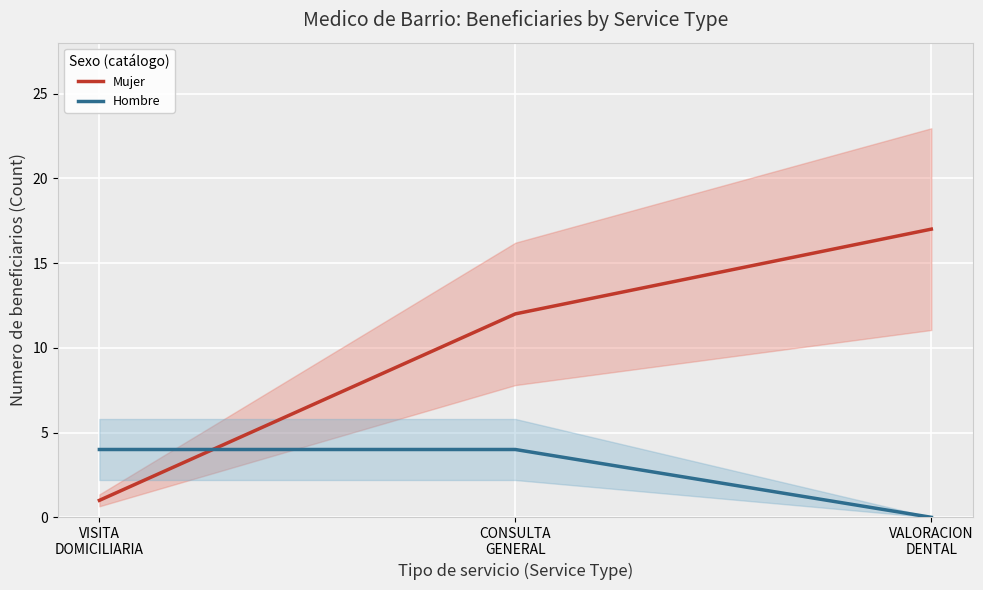

Rank the series by their average value, from lowest to highest.

Hombre, Mujer